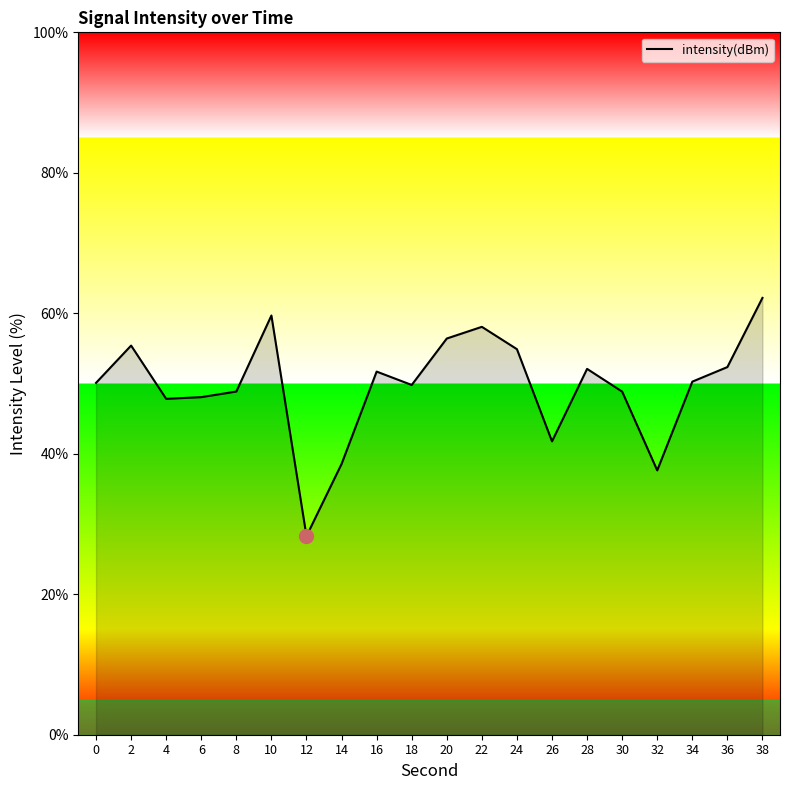

What is the change in value from 2 to 20?

+1.0